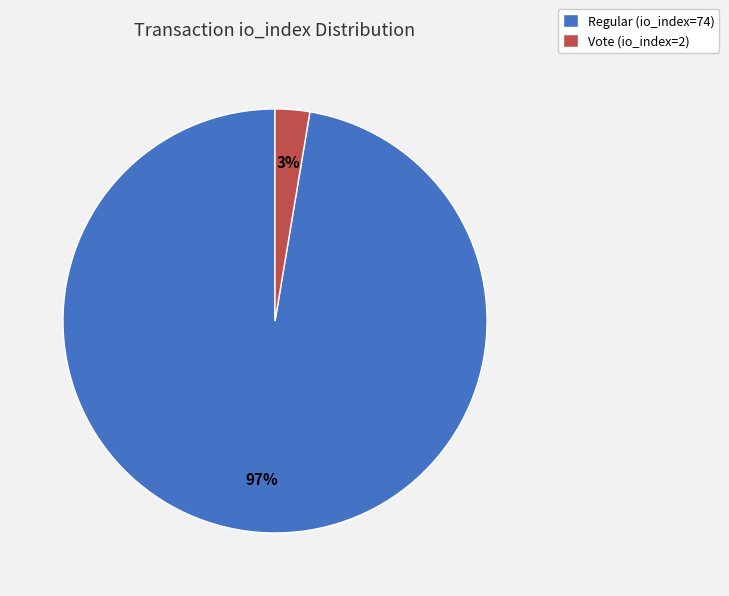

What is the largest slice in the pie chart?

Regular (io_index=74)